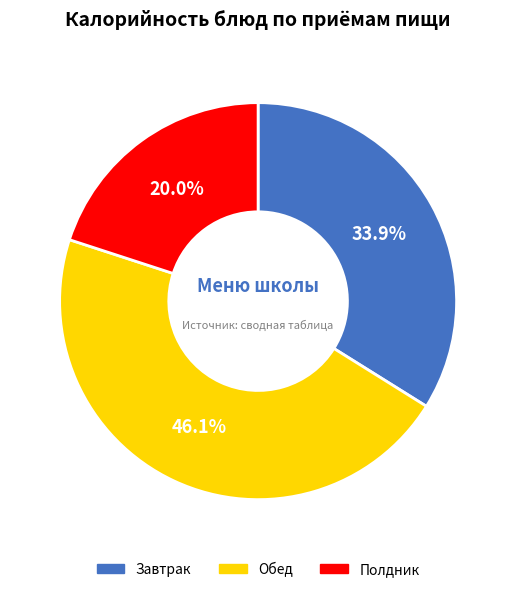

Count the number of slices in the pie.

3